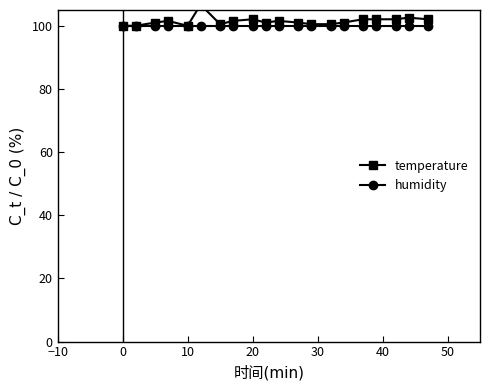

Between 19 and −10, which is larger?

19